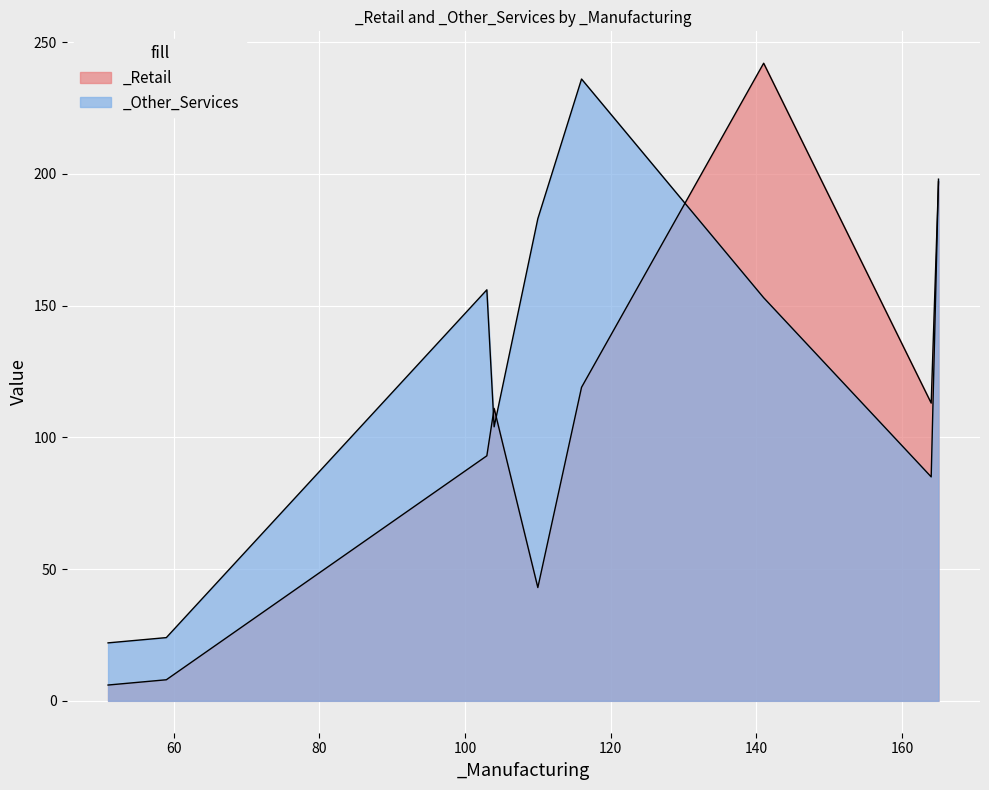

What is the minimum value shown in the chart?

6